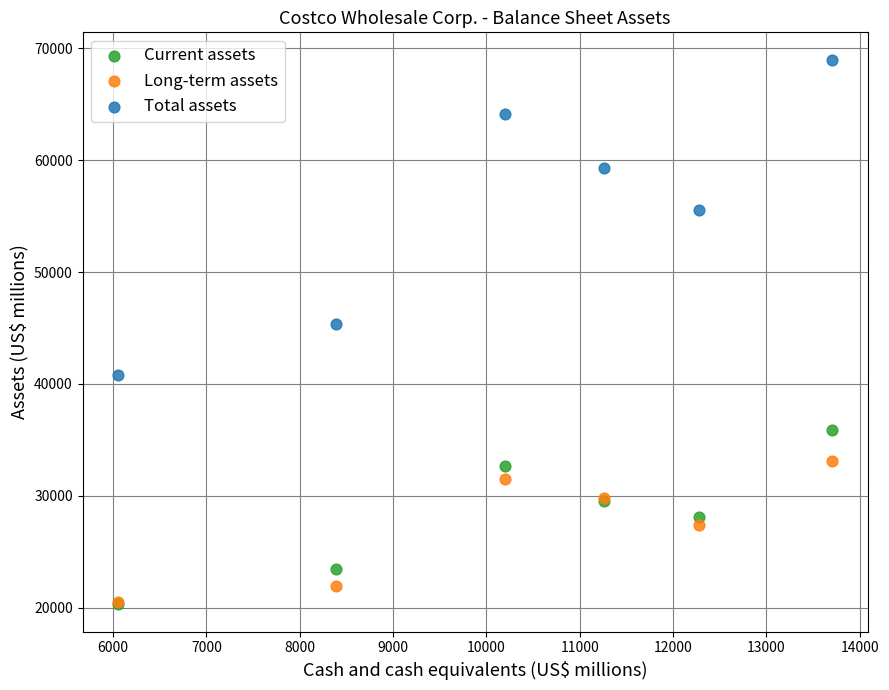

In the Long-term assets series, what Y value is closest to 26828?

27436